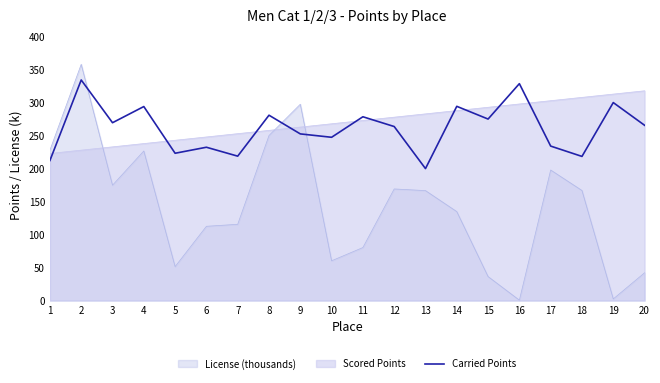

What is the change in value from 6 to 9?

+20.2